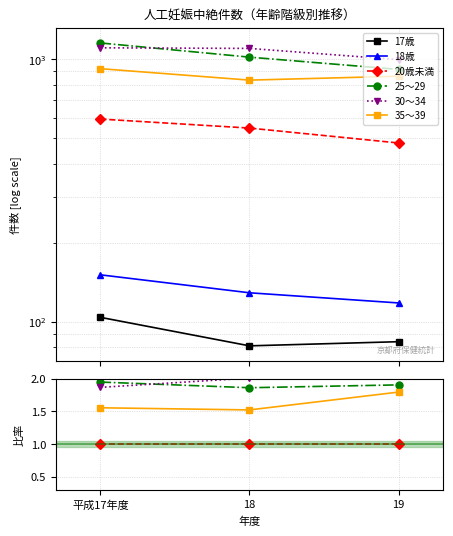

Is this an area chart (filled region under the line)?

No